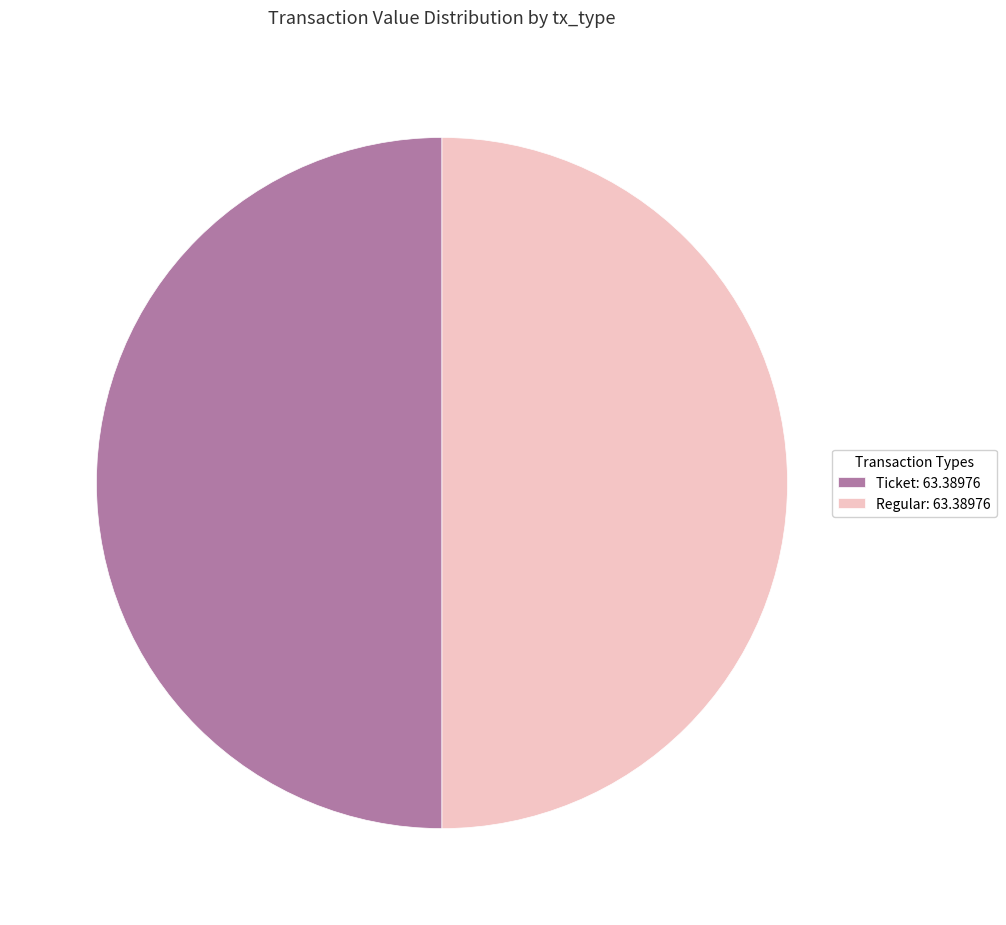

Combined, do Ticket: 63.38976 and Regular: 63.38976 account for over 50%?

Yes